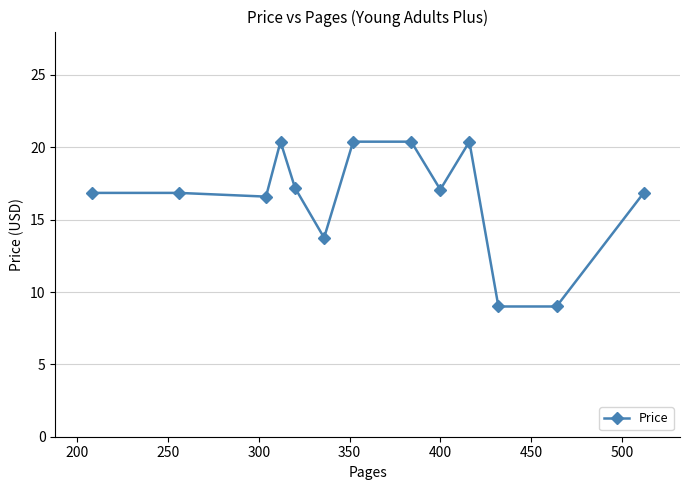

What is the difference between the maximum and minimum values?

11.4